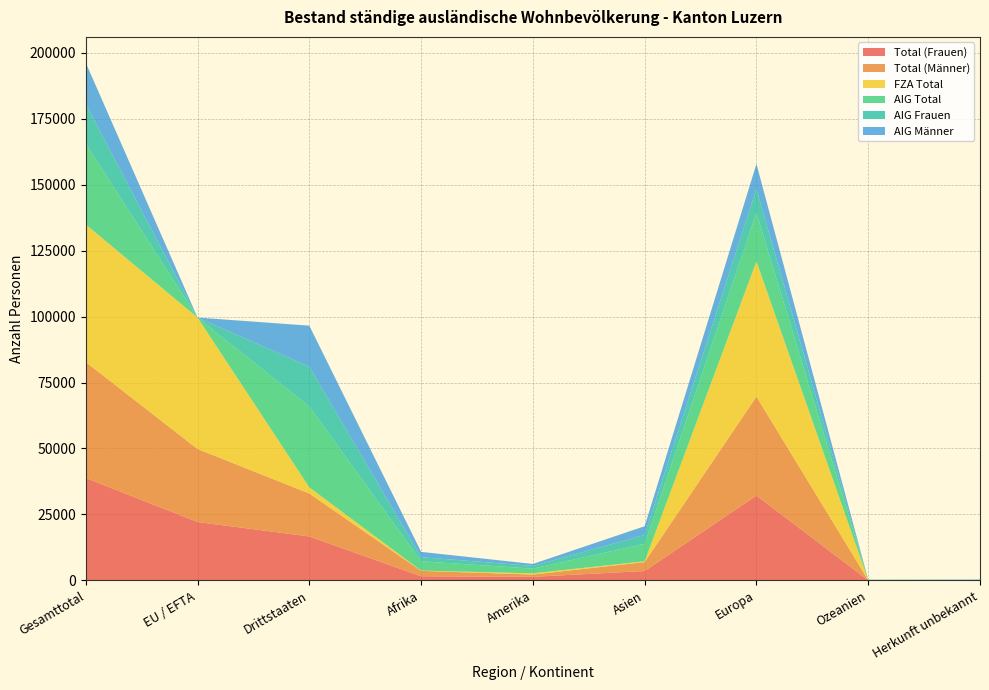

Reading left to right, transcribe all the data shown in this chart.

Total (Frauen): 38835	22152	16683	1600	1383	3575	32169	59	49
Total (Männer): 43918	27652	16266	2042	859	3380	37503	55	79
FZA Total: 52118	49804	2314	92	474	311	51211	29	1
AIG Total: 30635	0	30635	3550	1768	6644	18461	85	127
AIG Frauen: 15092	0	15092	1551	1035	3337	9082	39	48
AIG Männer: 15543	0	15543	1999	733	3307	9379	46	79